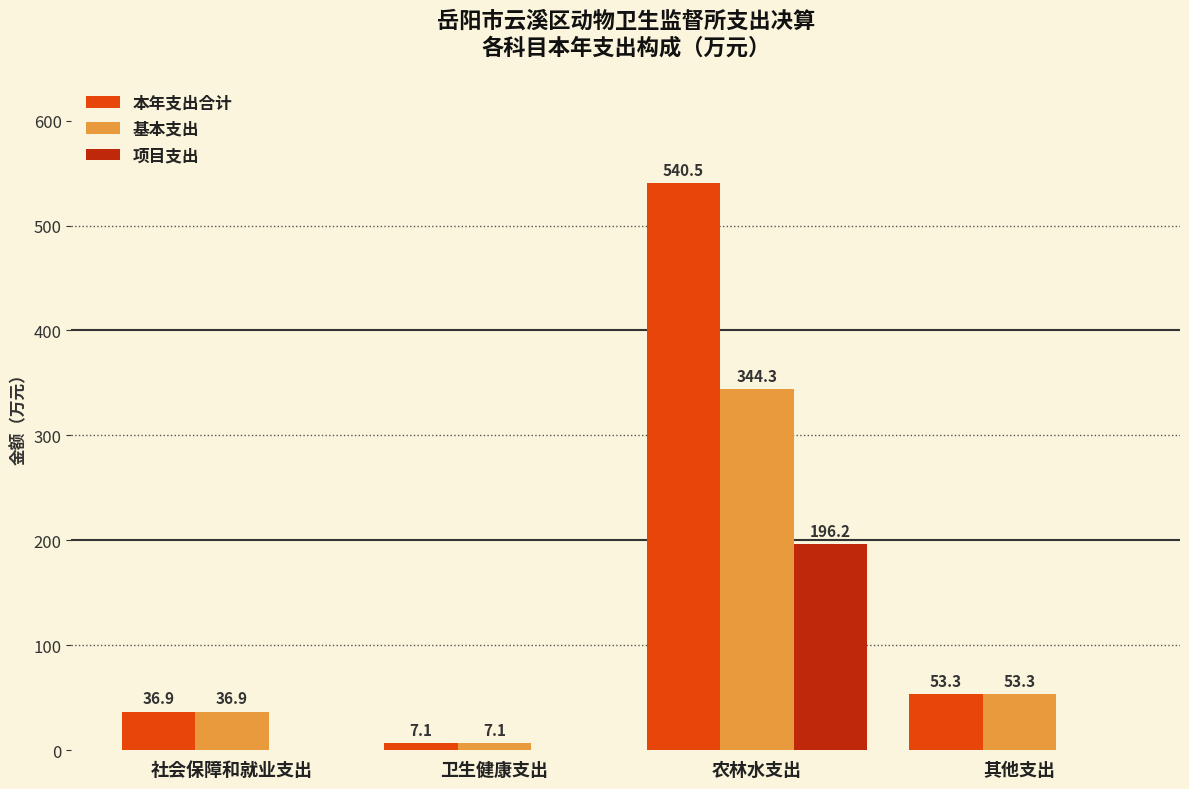

Is it true that 基本支出 equals 65.8 at 社会保障和就业支出?

False